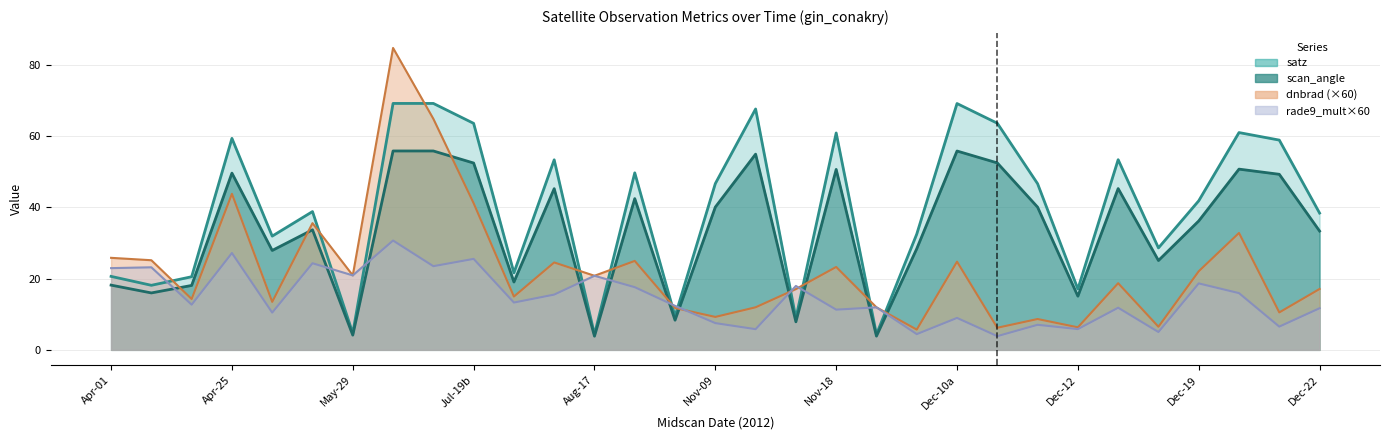

Does the chart have visible grid lines?

Yes